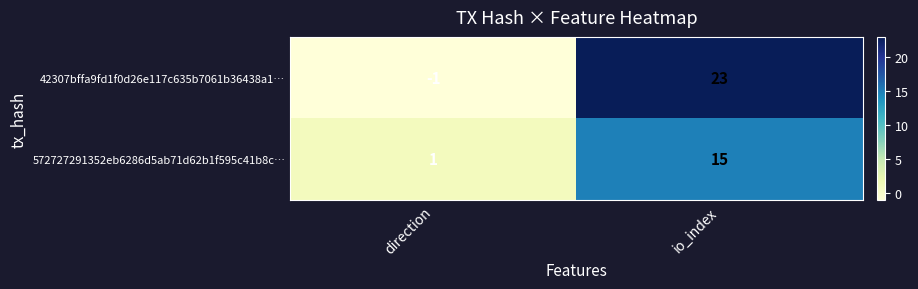

Reading left to right, extract all data points from this chart.

42307bffa9fd1f0d26e117c635b7061b36438a1…: -1	23
572727291352eb6286d5ab71d62b1f595c41b8c…: 1	15